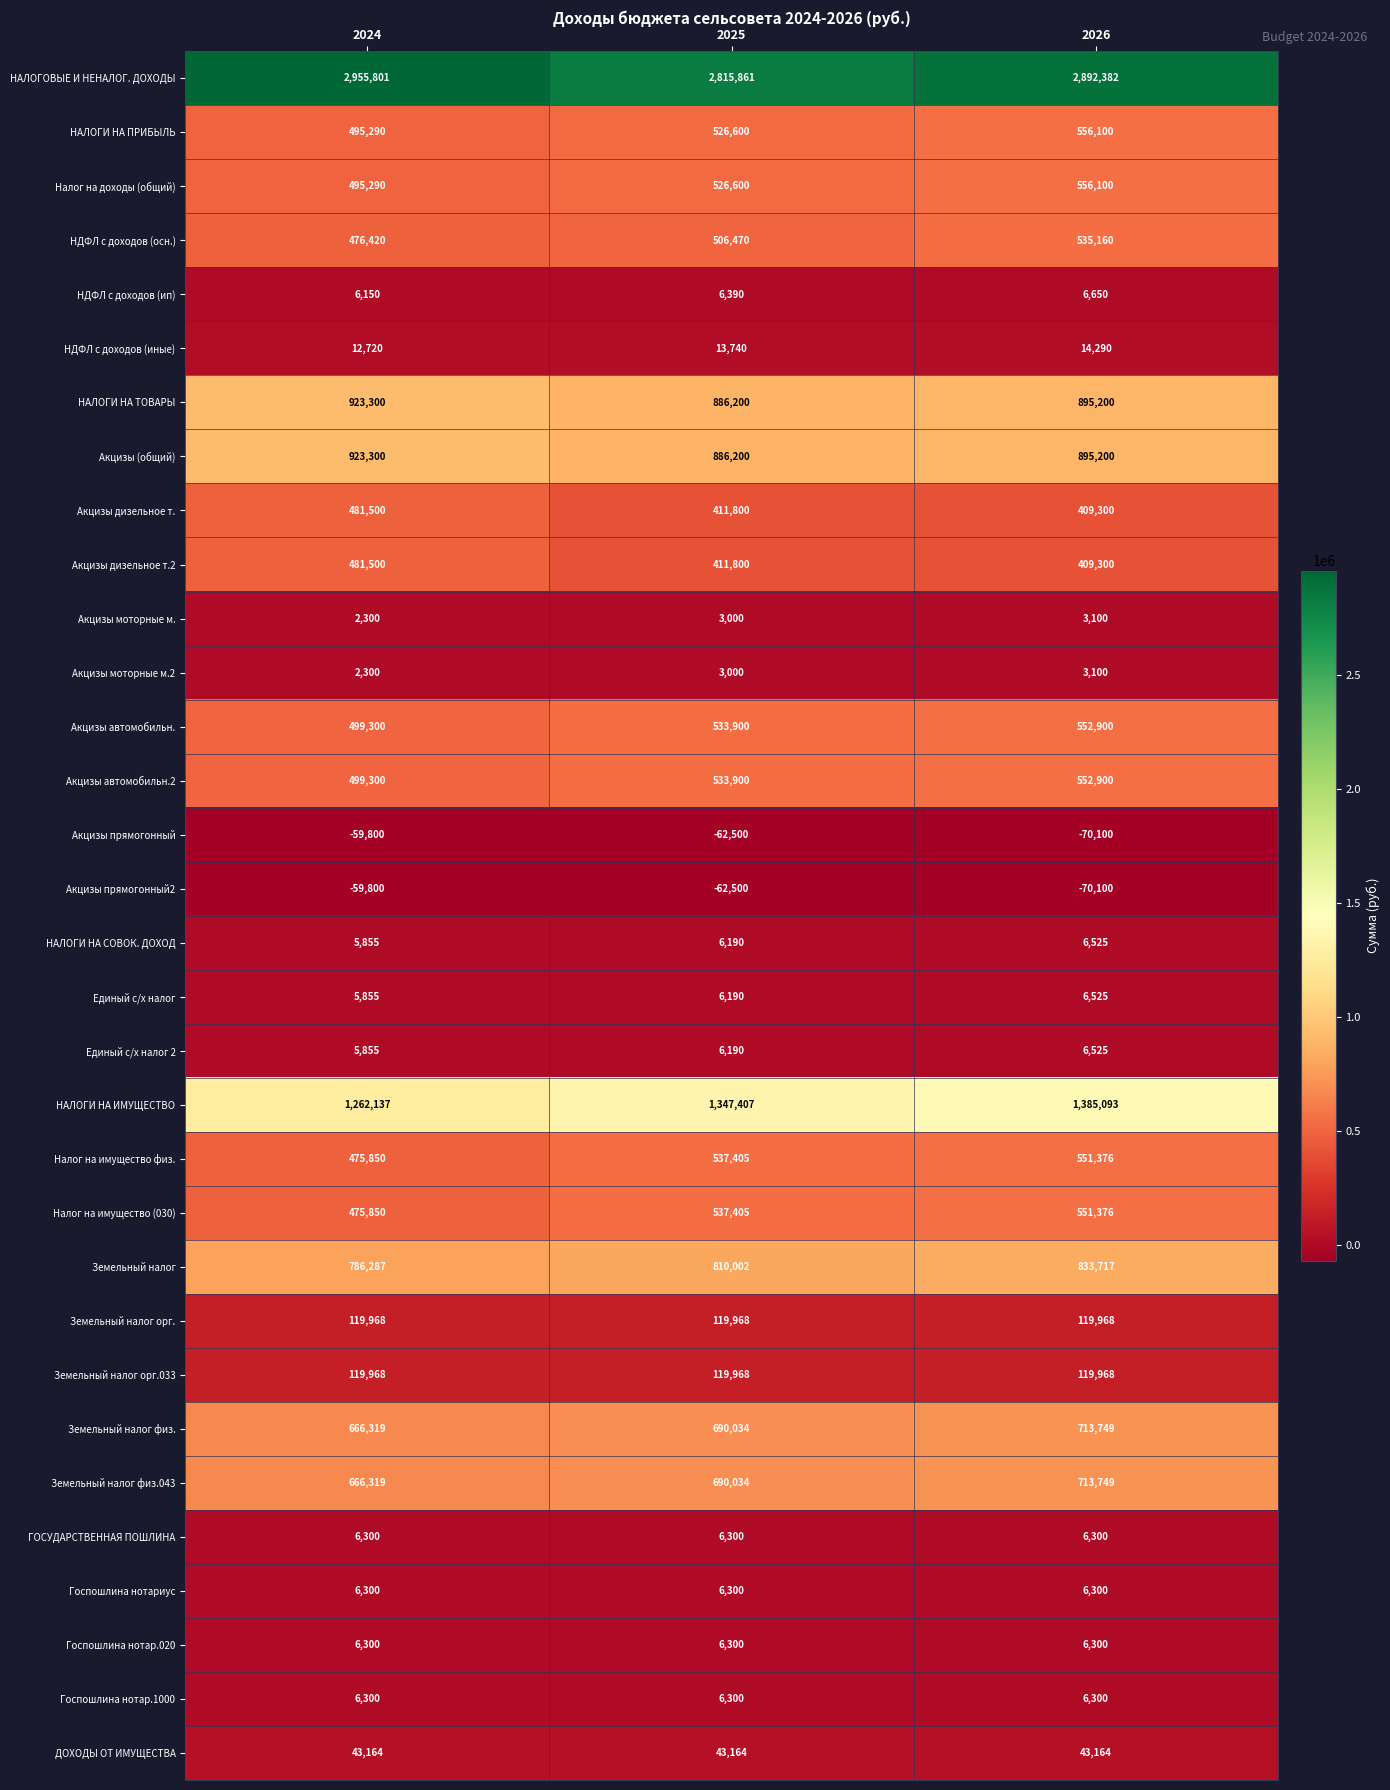

Count the Налог на имущество физ. values in the range 475850 to 551376.

3